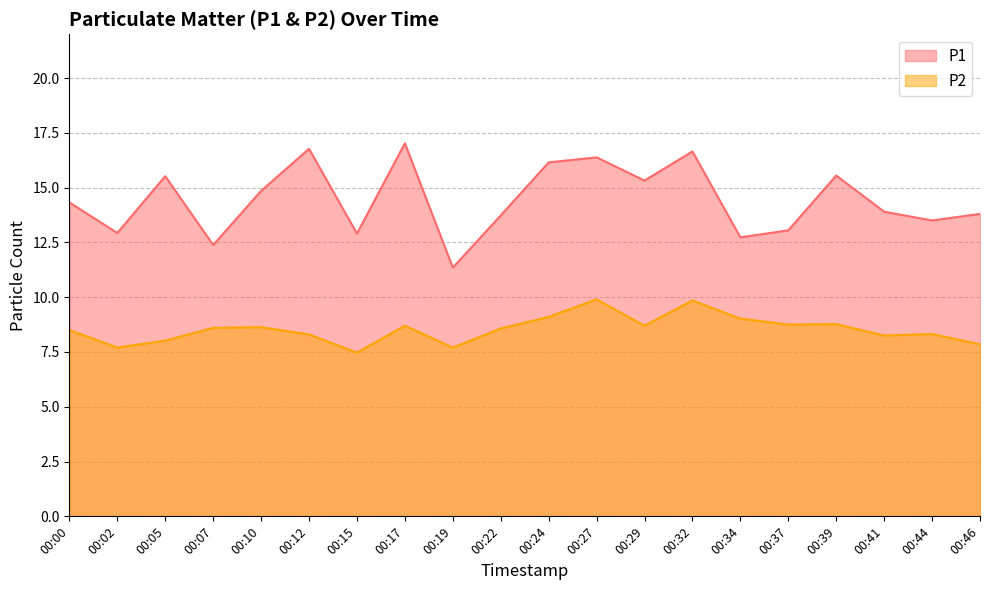

The P2 series shows 4.3 at 00:29. True or false?

False